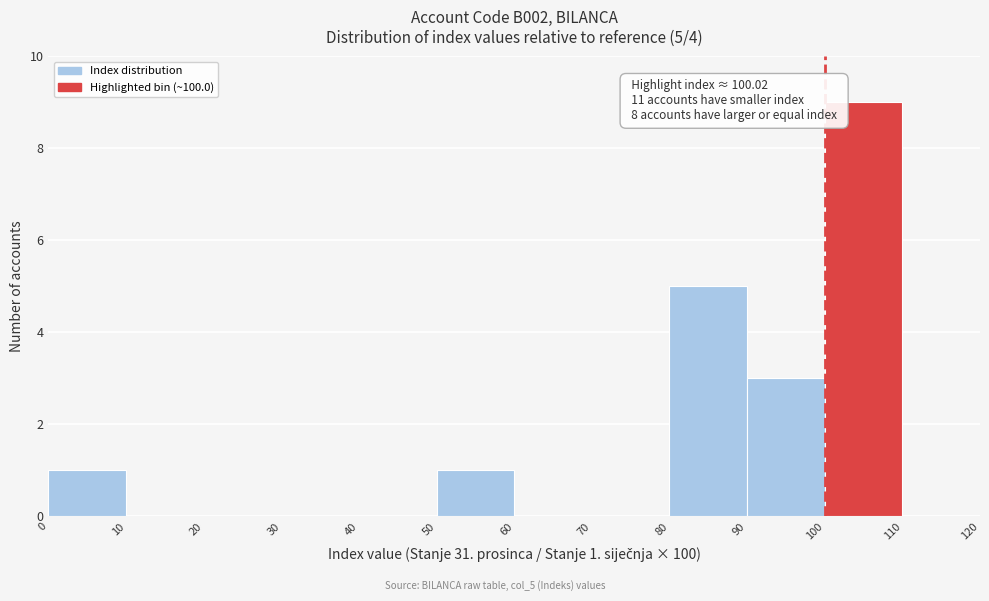

Over which range of the x-axis is the bar tallest?

100 to 110